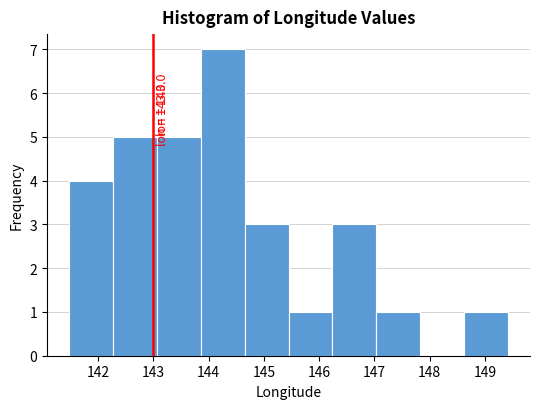

Which range on the x-axis has the tallest bar?

143.9 to 144.7